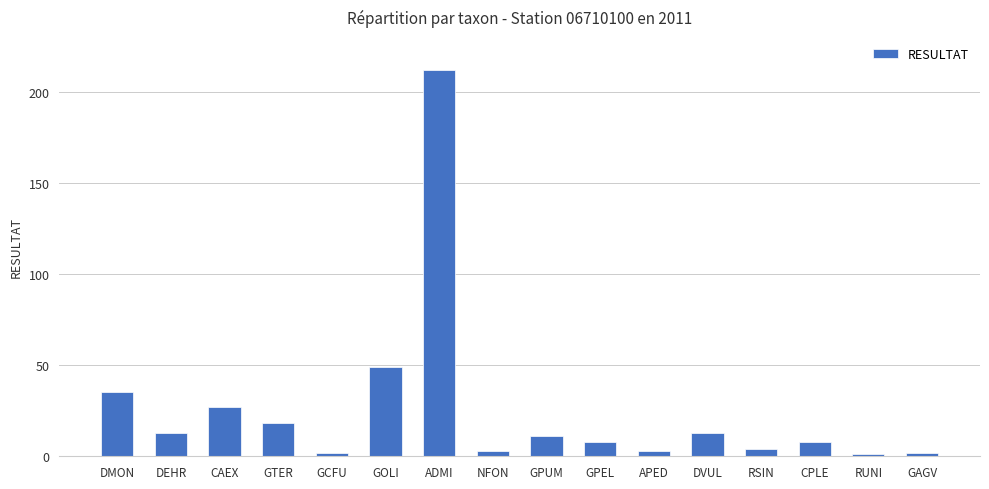

How many distinct data groups are displayed?

1